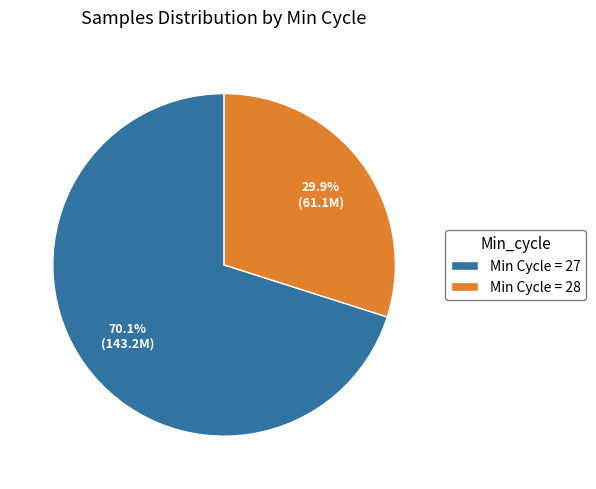

What is the largest slice in the pie chart?

Min Cycle = 27